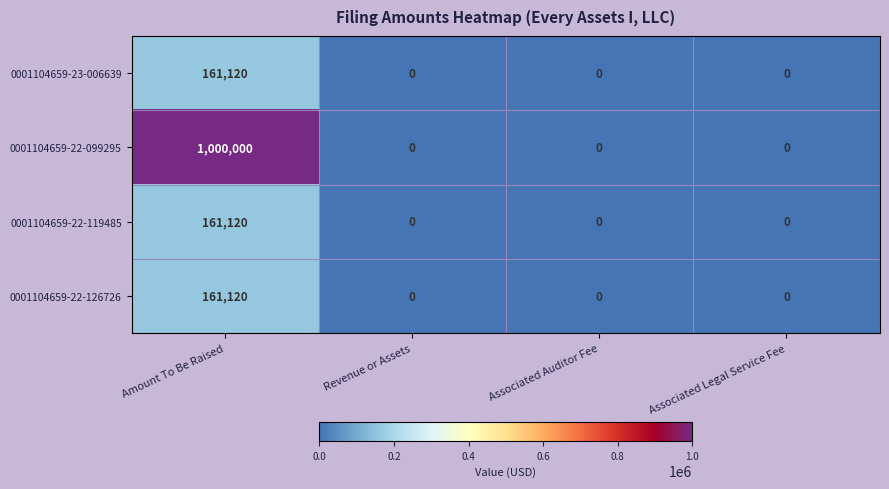

The 0001104659-22-126726 series shows 0 at Associated Auditor Fee. True or false?

True